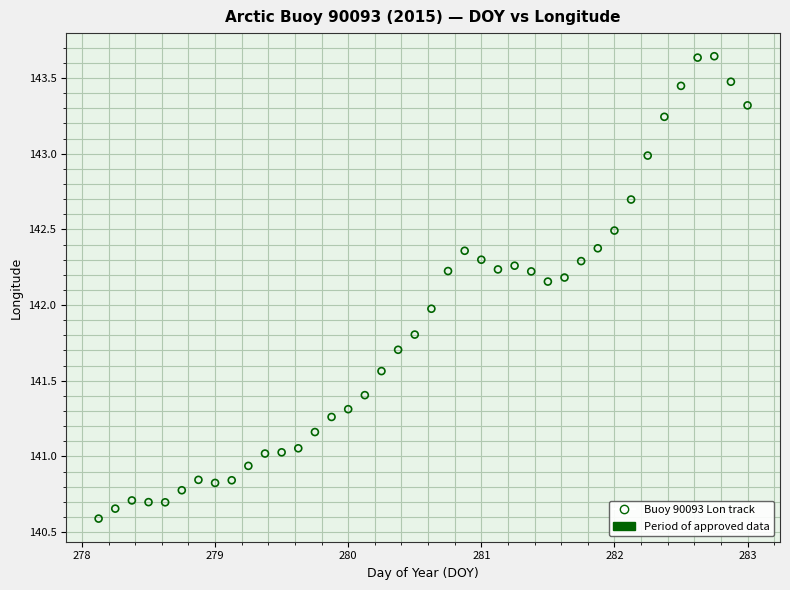

What is the range of X values (max minus min)?

4.9